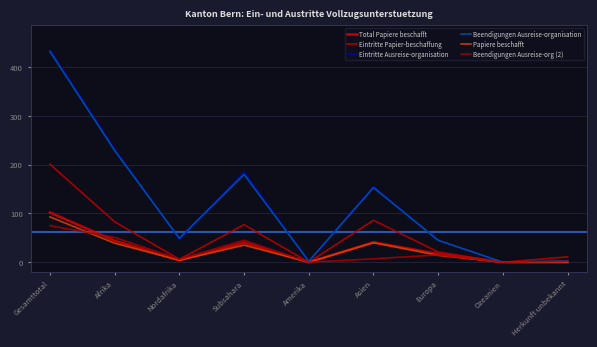

Does the chart have visible grid lines?

Yes